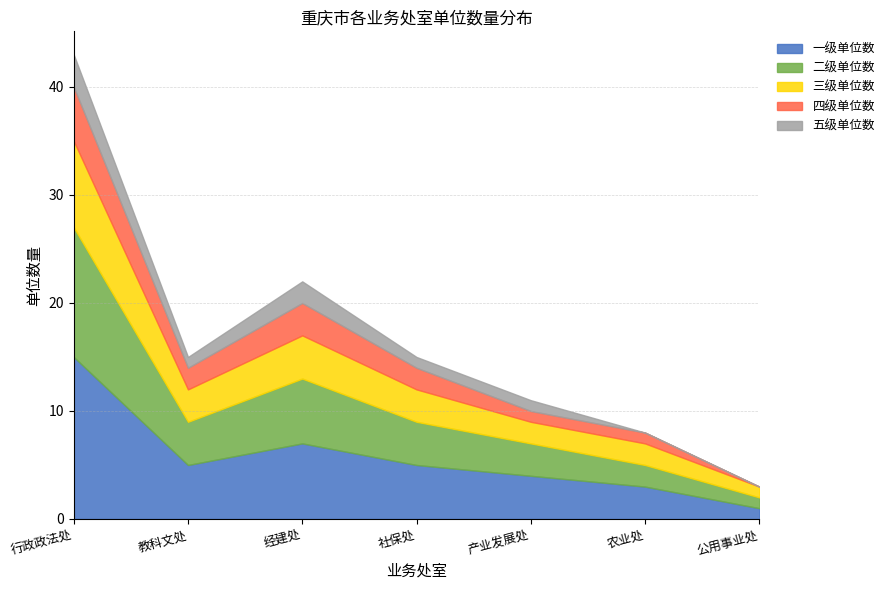

List the series in order of their peak value, highest first.

一级单位数, 二级单位数, 三级单位数, 四级单位数, 五级单位数